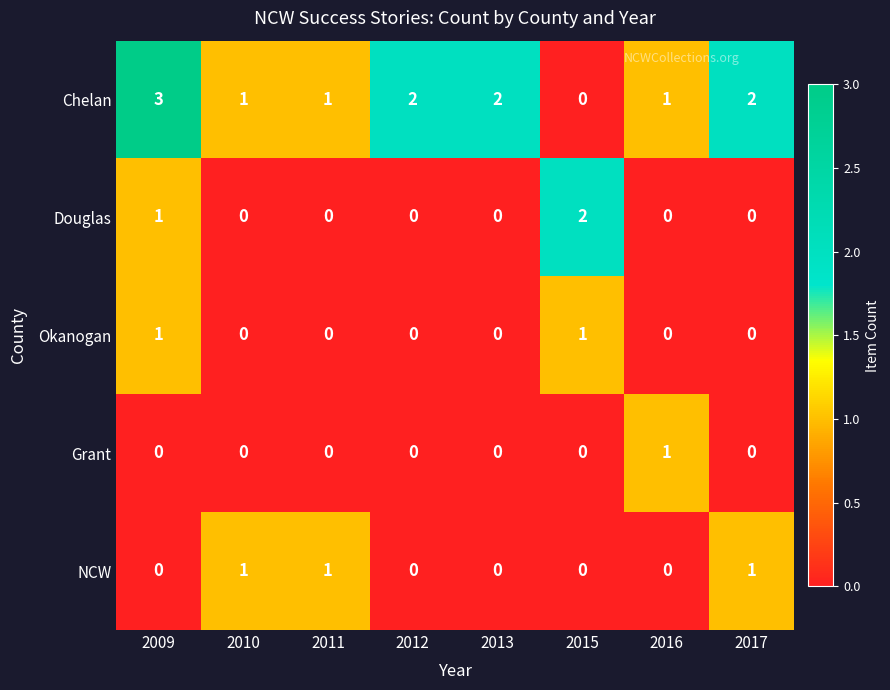

What is the maximum value shown in the chart?

3